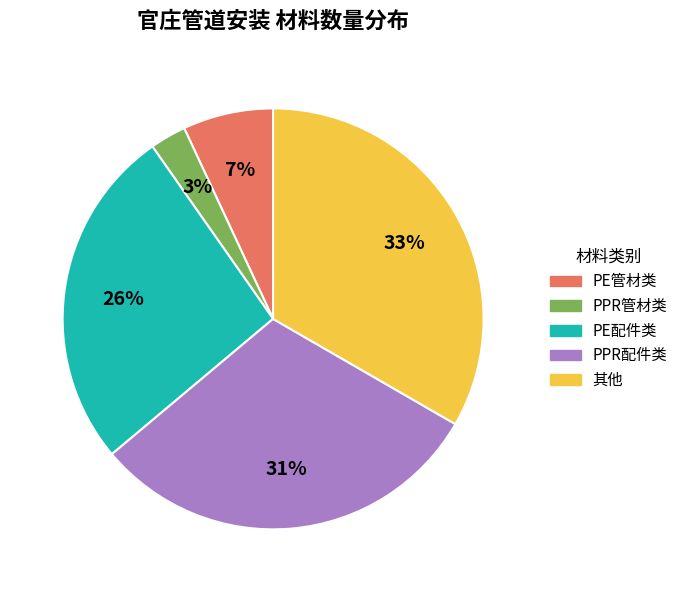

Does any single category account for the majority?

No